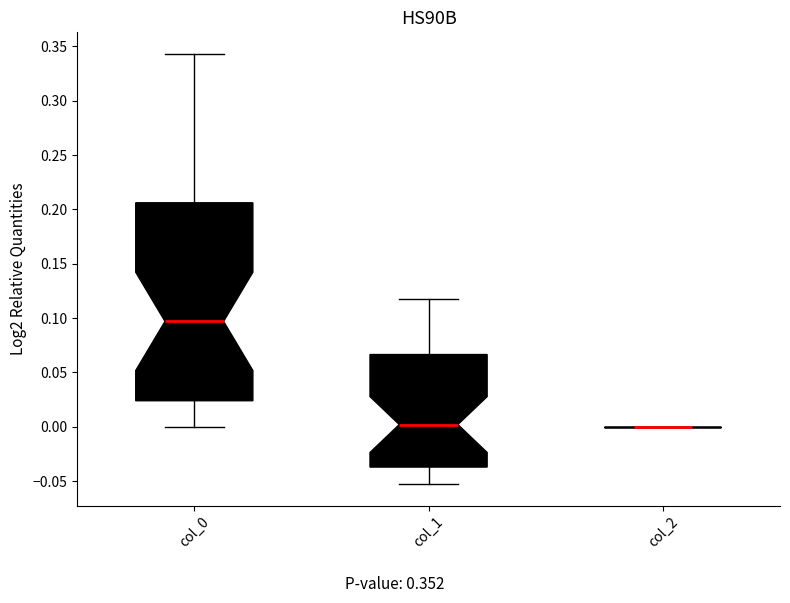

Where is the lower edge of the box for col_1 on the y-axis? The values are not printed on the chart, so give them approximately, as read against the axis.

-0.035